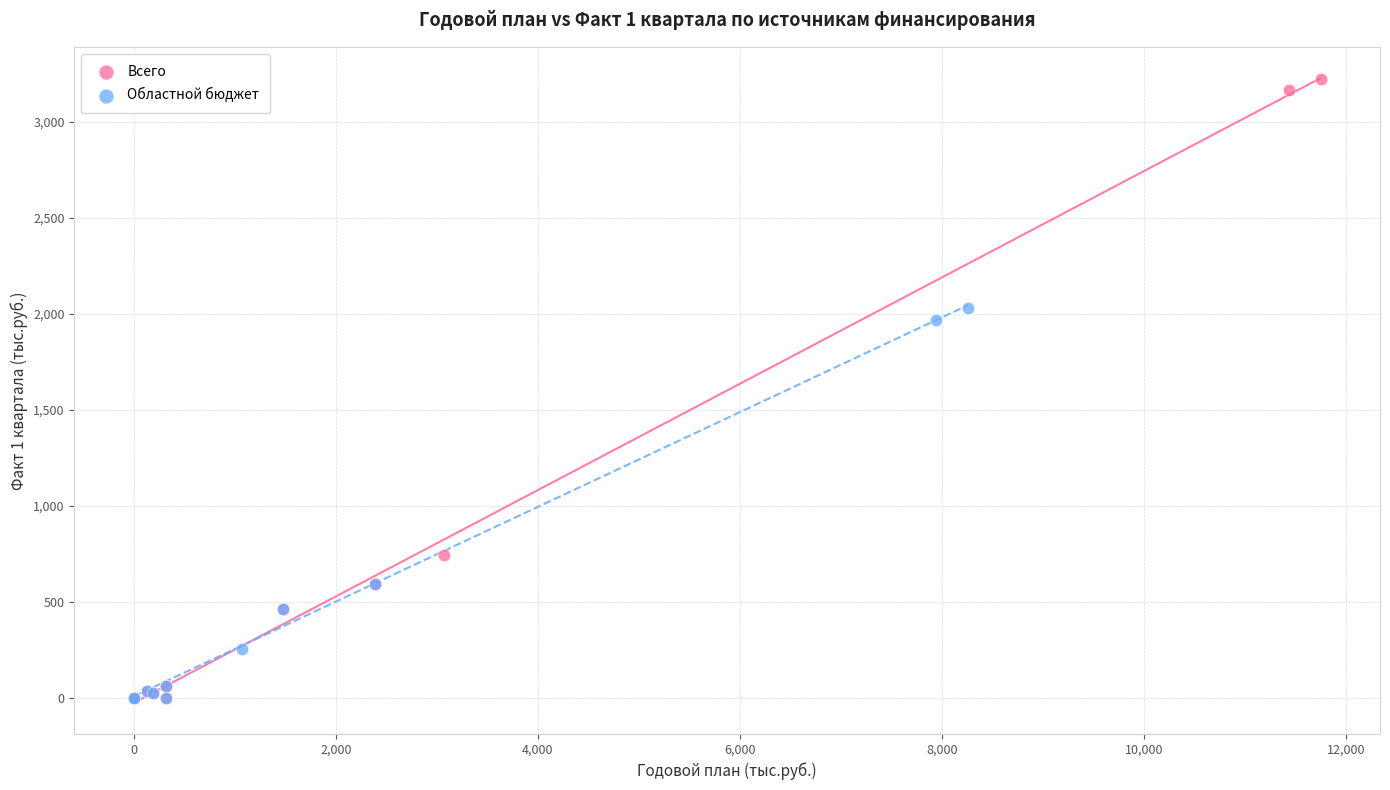

What are all the series names shown in the legend?

Всего, Областной бюджет